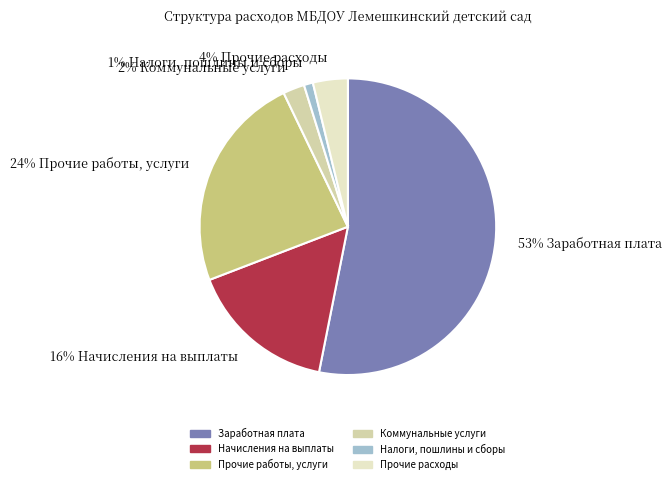

Which slice is the largest?

53% Заработная плата